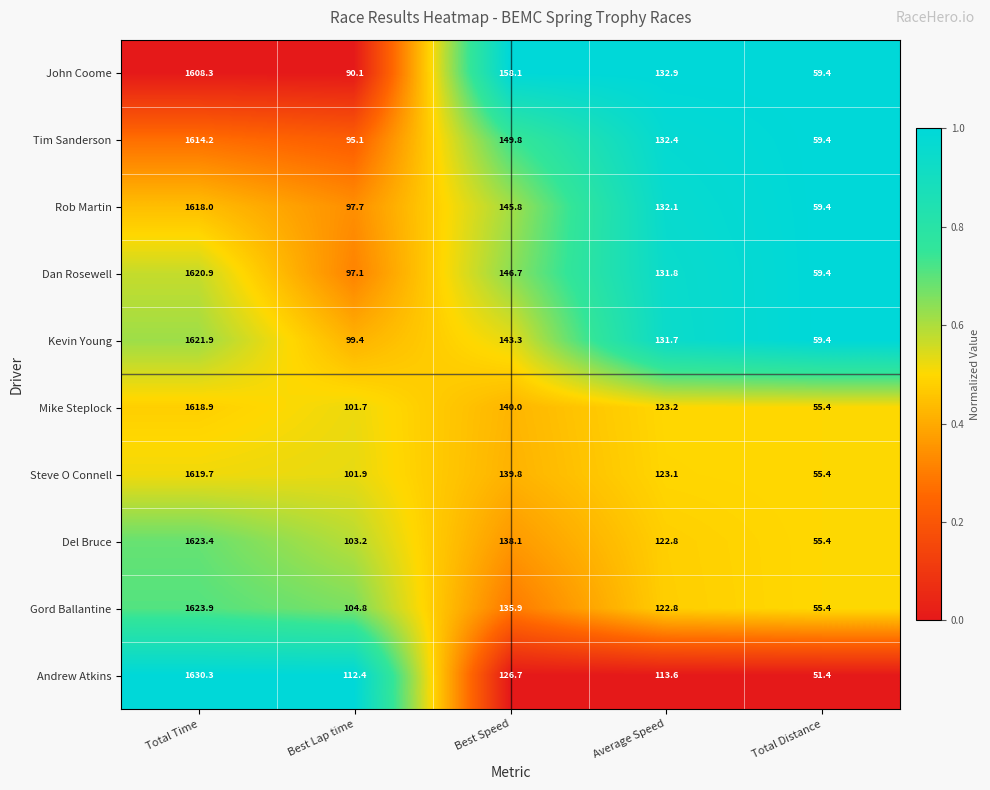

At which label does Kevin Young reach its peak?

Total Time